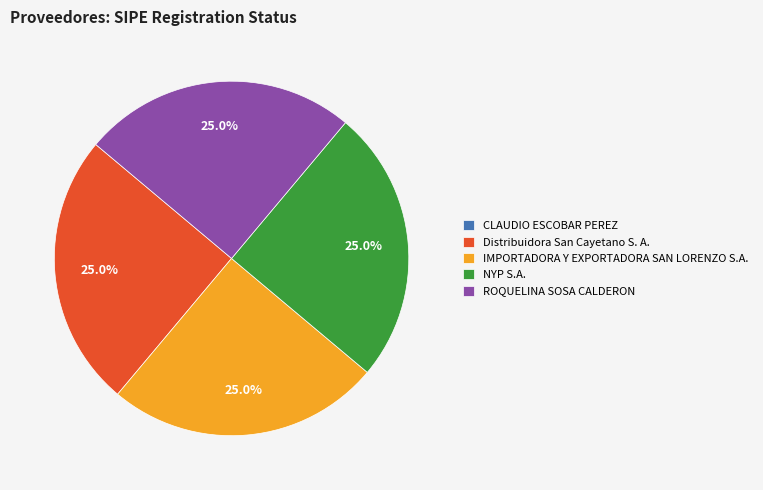

What percentage is NOT represented by NYP S.A.?

75.0%